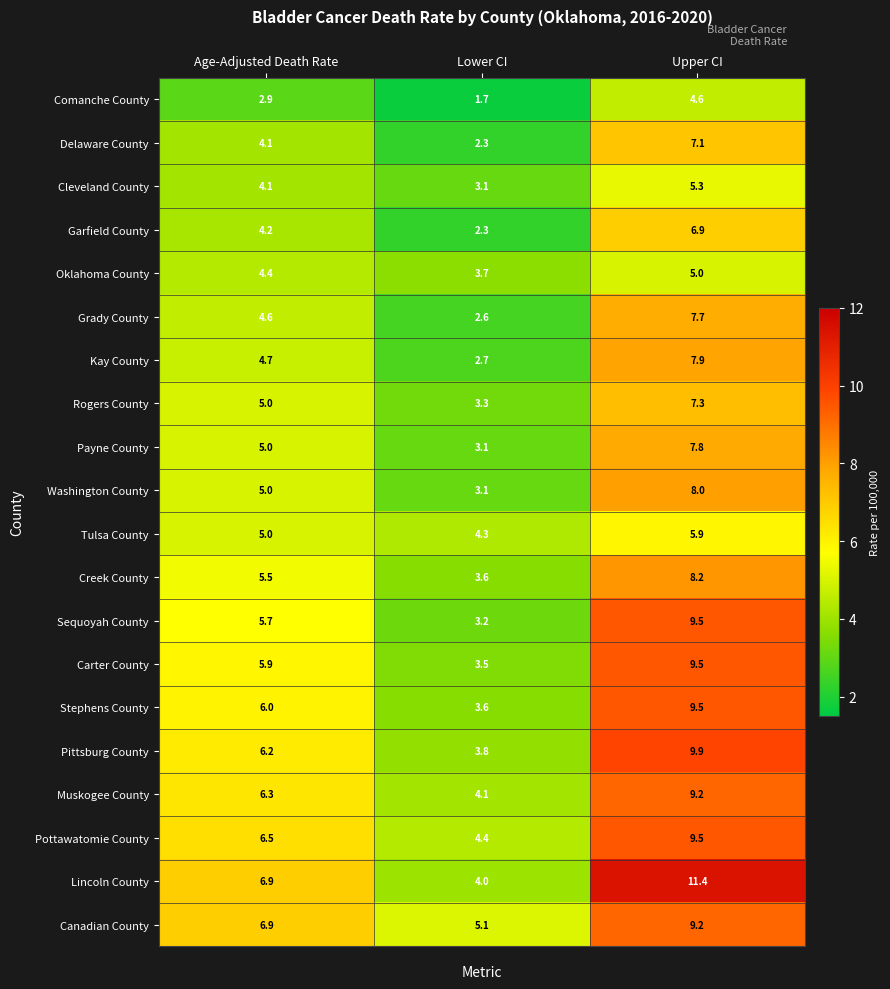

At which category is the sum across all series the highest?

Upper CI